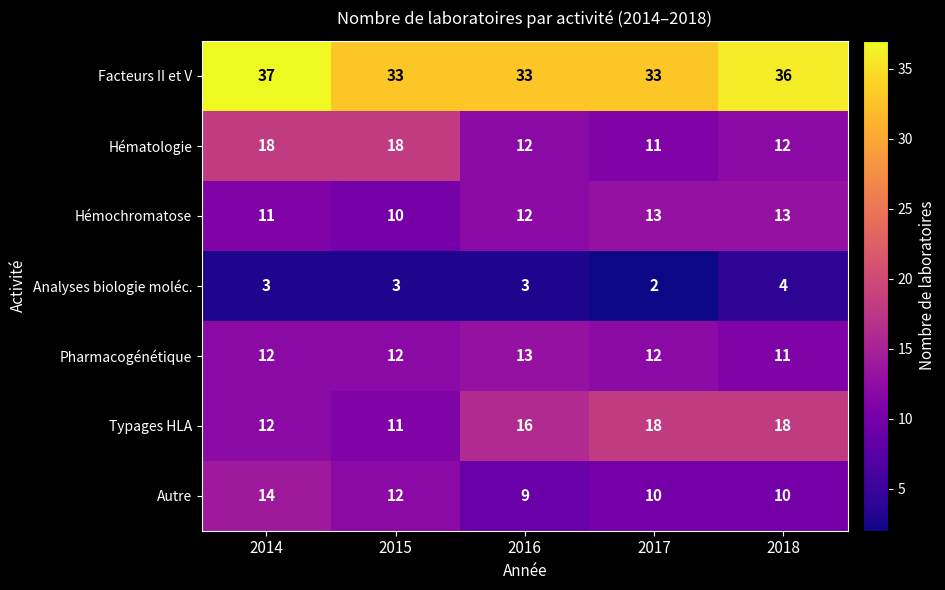

True or false: Facteurs II et V has a value of 59 at 2015.

False